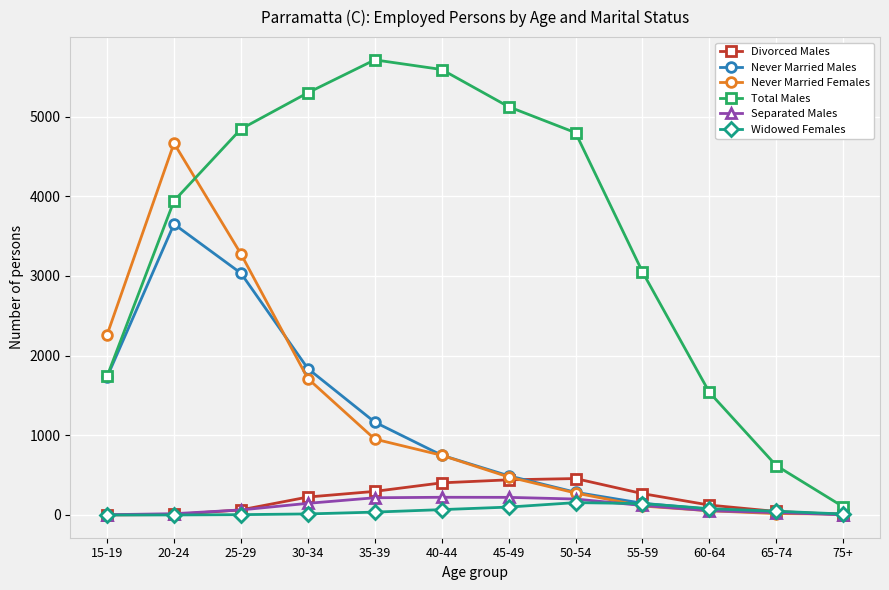

Where is the first local maximum for Never Married Males?

20-24